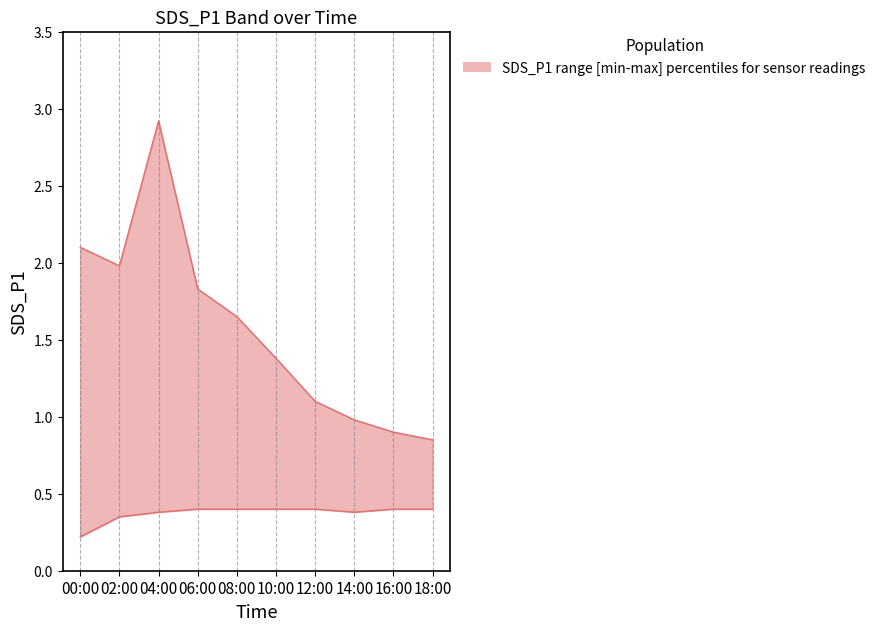

True or false: SDS_P1_upper and SDS_P1_lower cross at least once.

False